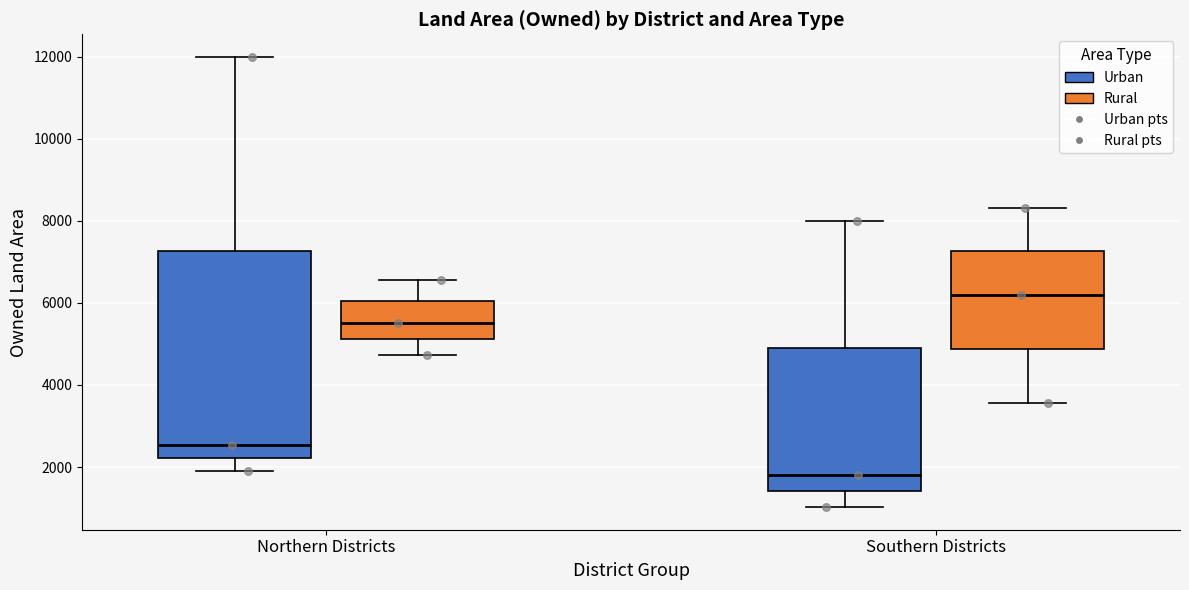

Reading left to right, transcribe this box plot: for each box, give where its median line is, the range the box spans, and where its two whiskers end, as read against the y-axis. The values are not printed on the chart, so give them approximately, as read against the axis.

Northern Districts (Urban): median 2600, box 2200 to 7200, whiskers 2000 to 12000
Northern Districts (Rural): median 5600, box 5200 to 6000, whiskers 4800 to 6600
Southern Districts (Urban): median 1800, box 1400 to 4800, whiskers 1000 to 8000
Southern Districts (Rural): median 6200, box 4800 to 7200, whiskers 3600 to 8400